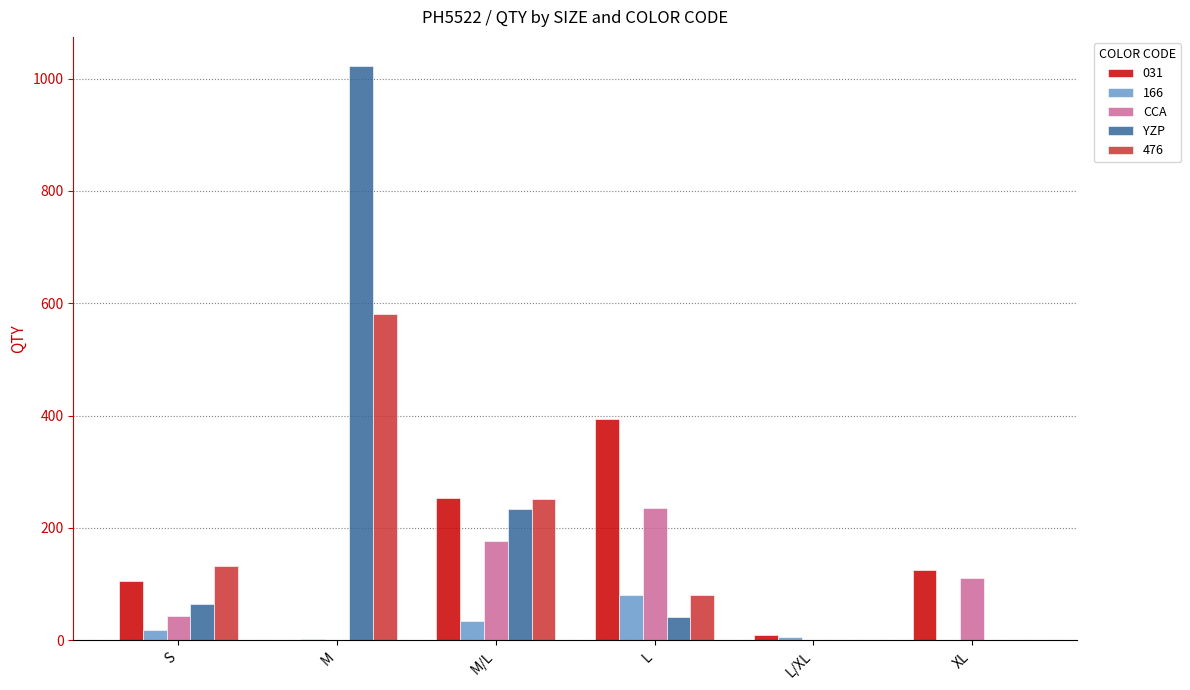

At which label is CCA closest to 117?

XL